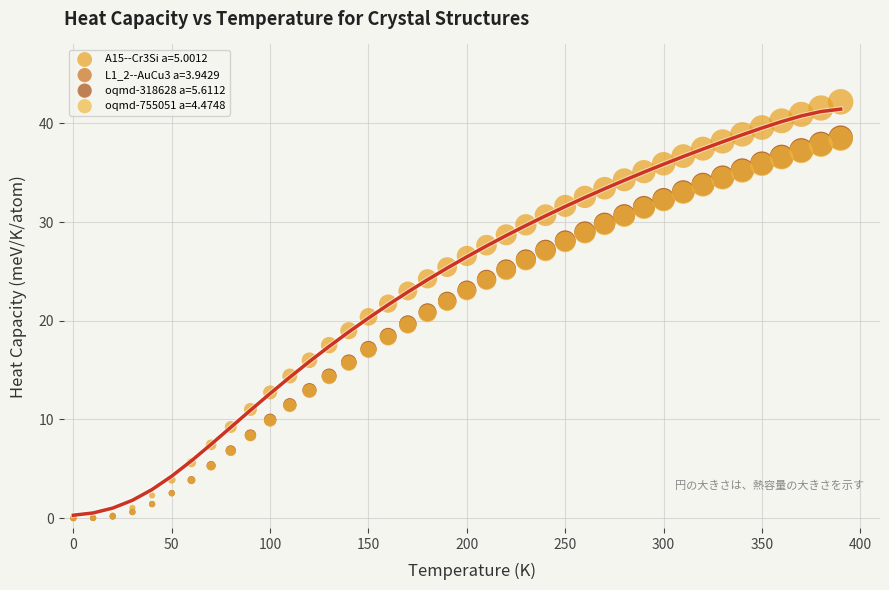

What are all the series names shown in the legend?

A15--Cr3Si a=5.0012, L1_2--AuCu3 a=3.9429, oqmd-318628 a=5.6112, oqmd-755051 a=4.4748